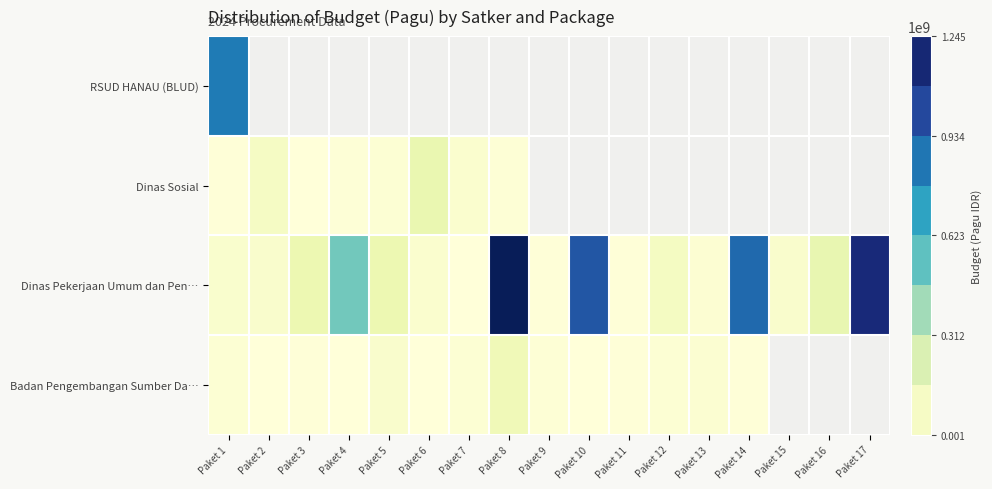

Which has a higher value, Paket 10 or Paket 7?

Paket 7